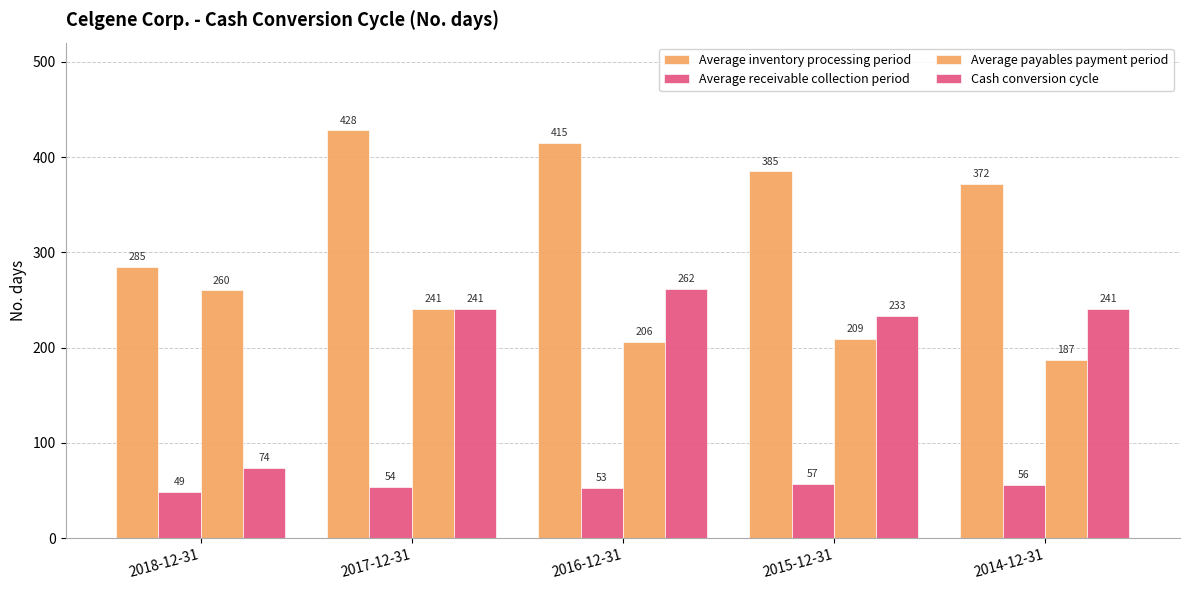

How many series are shown in this chart?

4